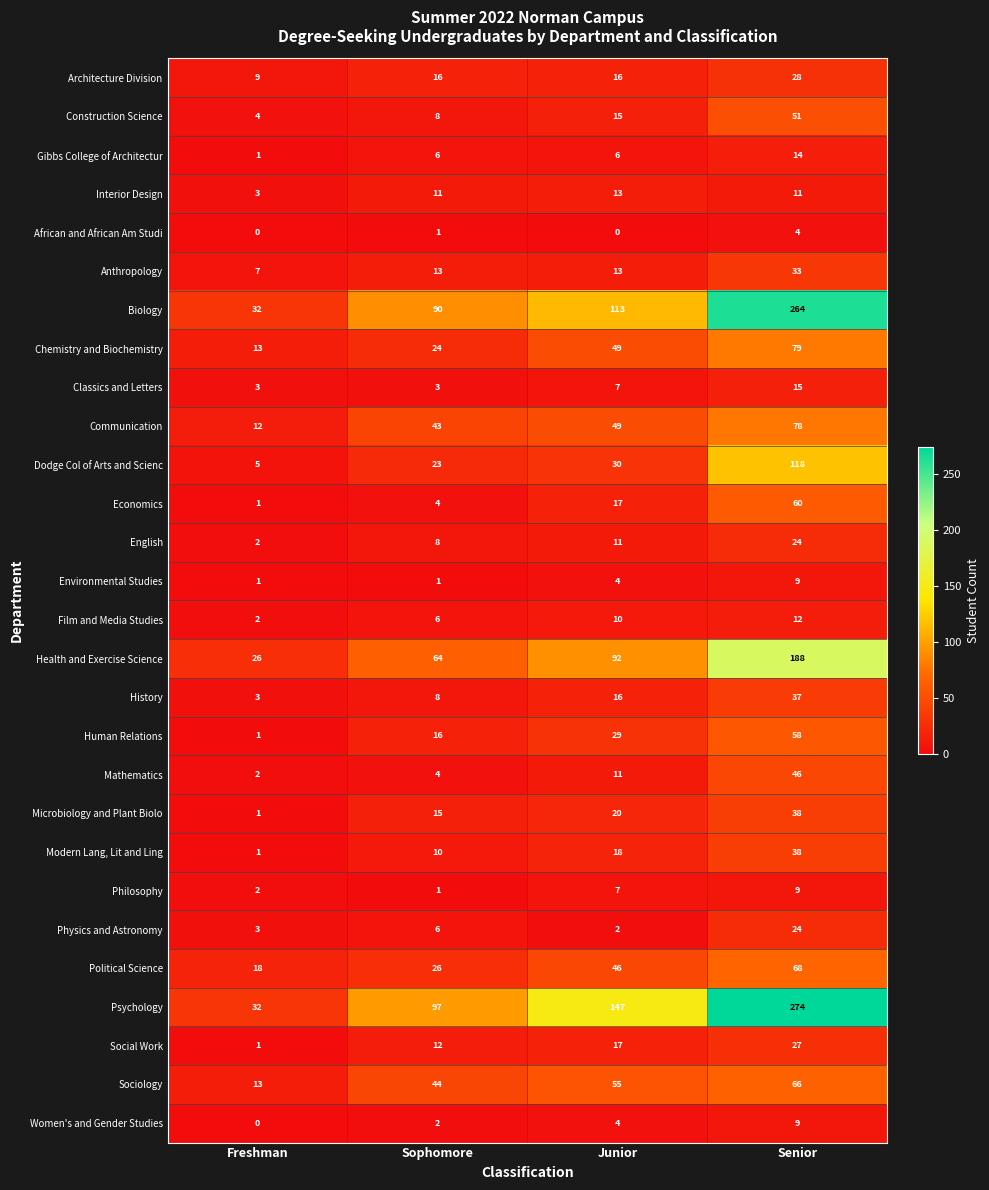

Count the Classics and Letters values in the range 3 to 15.

4